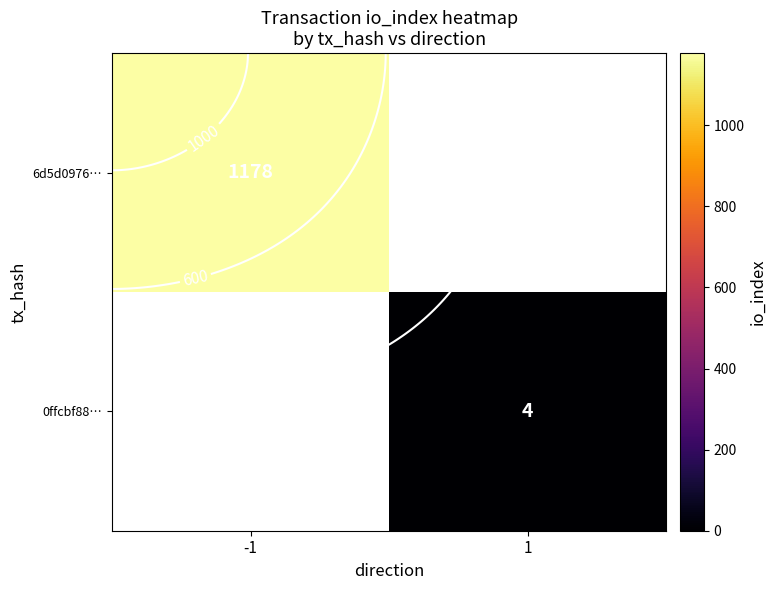

At which label is 6d5d0976… closest to 1178?

-1